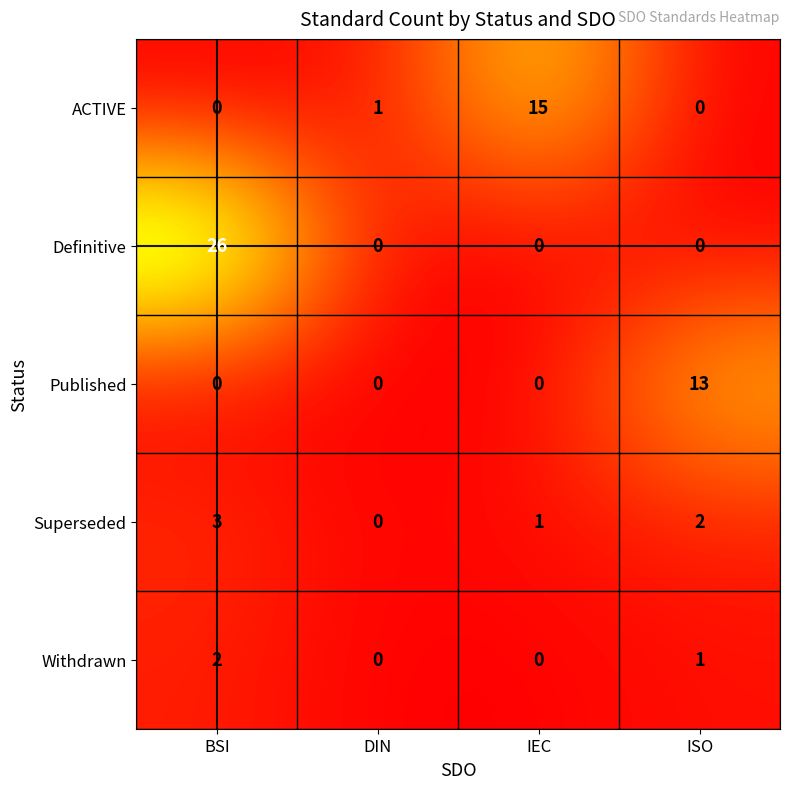

Which series has the largest total across all categories?

Definitive